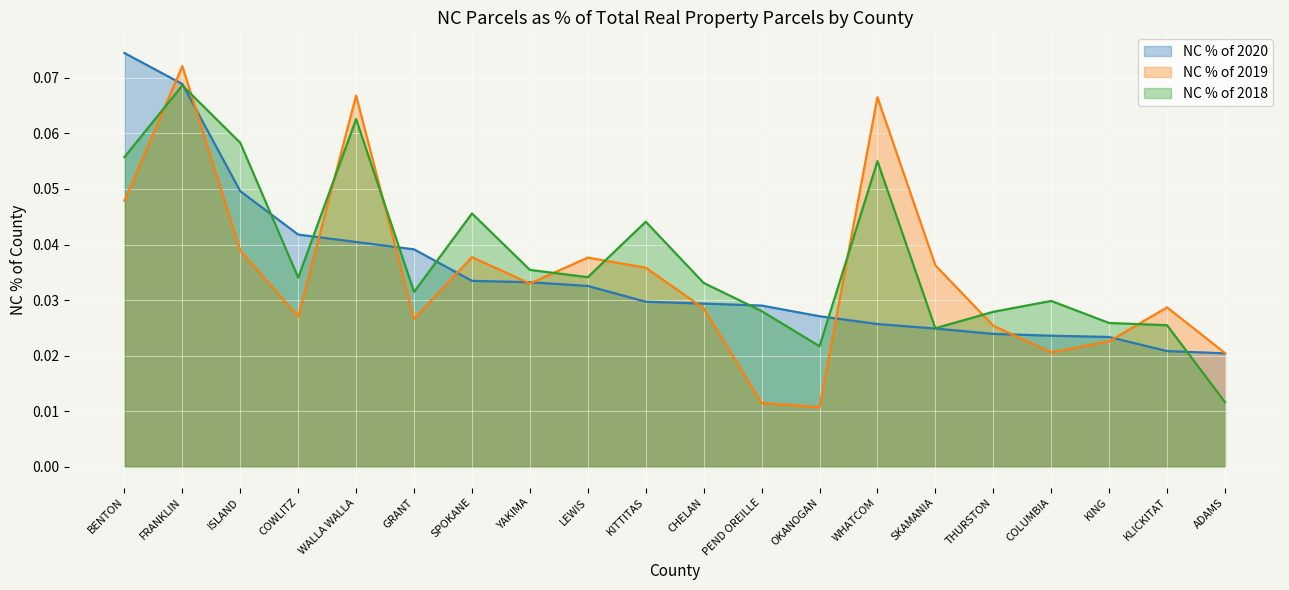

What value does the NC % of 2019 series have at FRANKLIN?

0.1